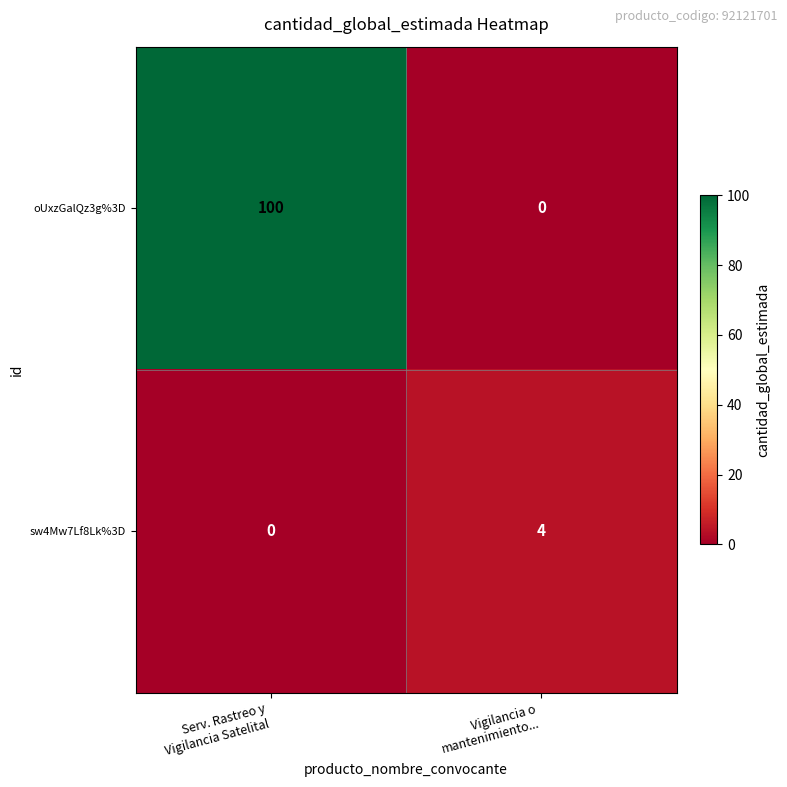

Which series has the largest range (max minus min)?

oUxzGalQz3g%3D